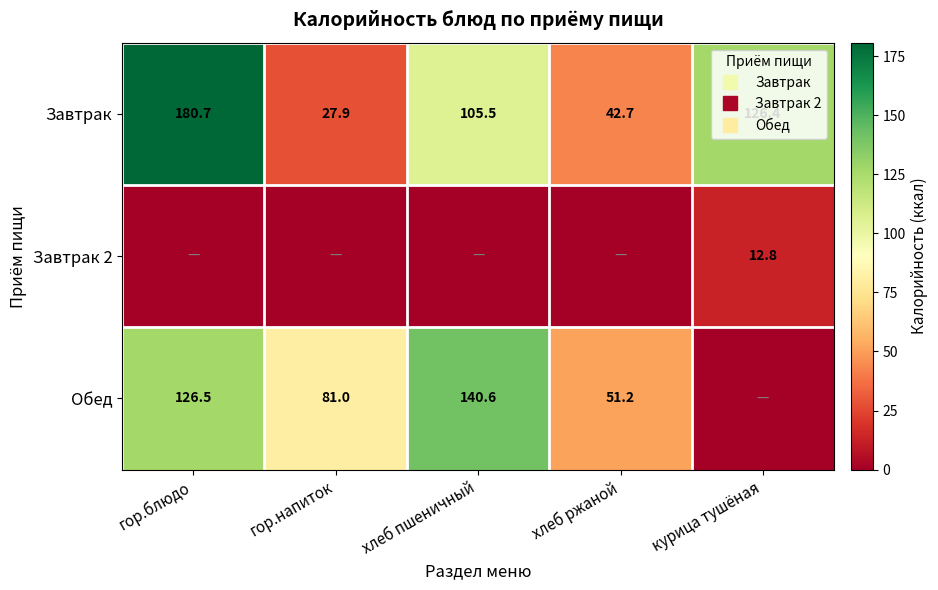

Which label corresponds to the largest value in the chart?

гор.блюдо